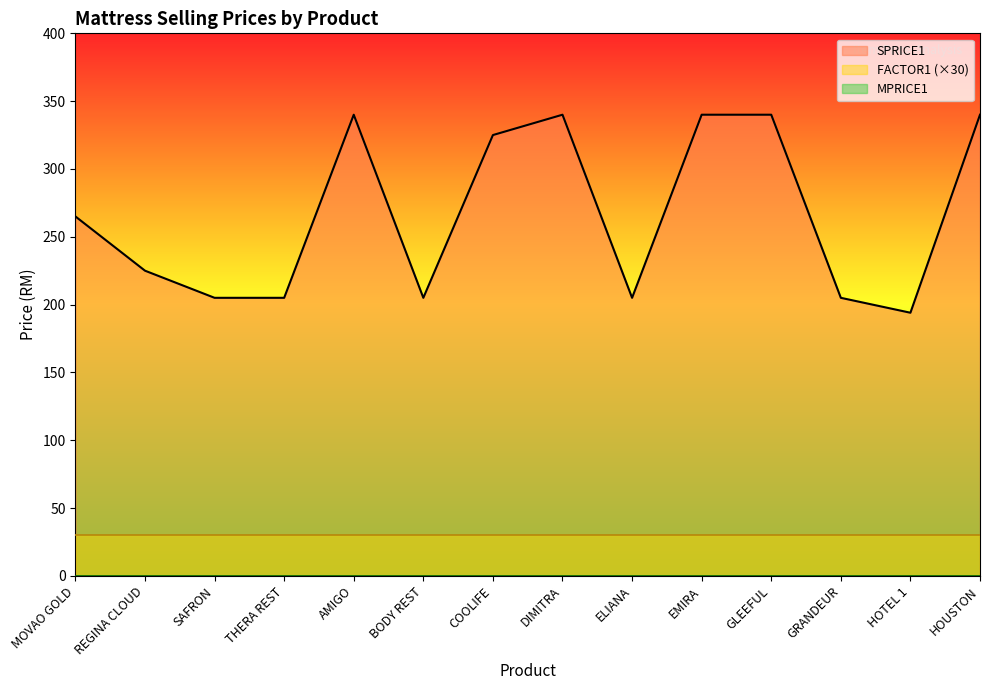

True or false: FACTOR1 and SPRICE1 cross at least once.

False